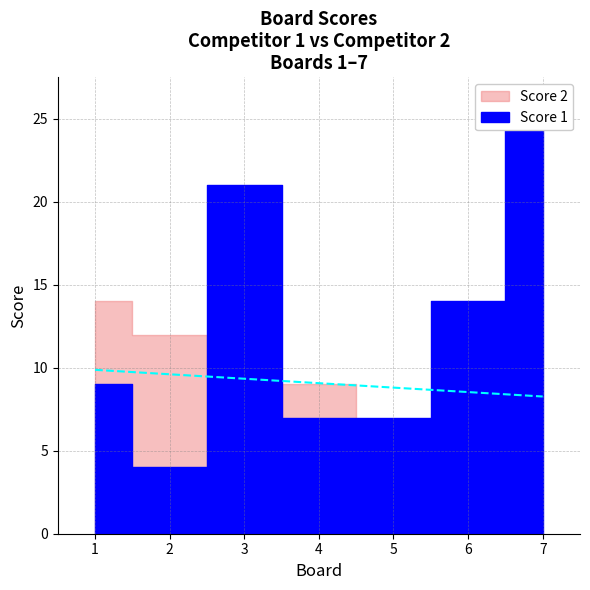

What is the value of the Score 1 point at the 3rd from the left?

21